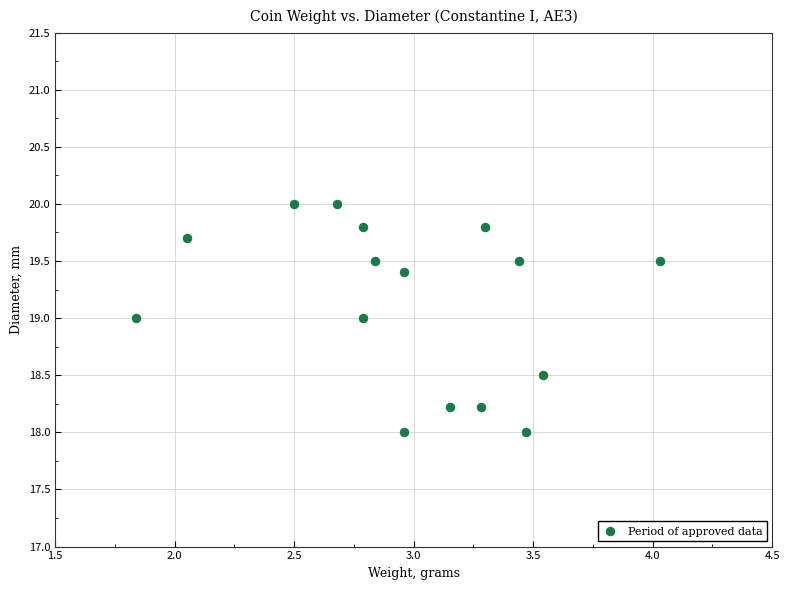

What is the range of X values (max minus min)?

2.2